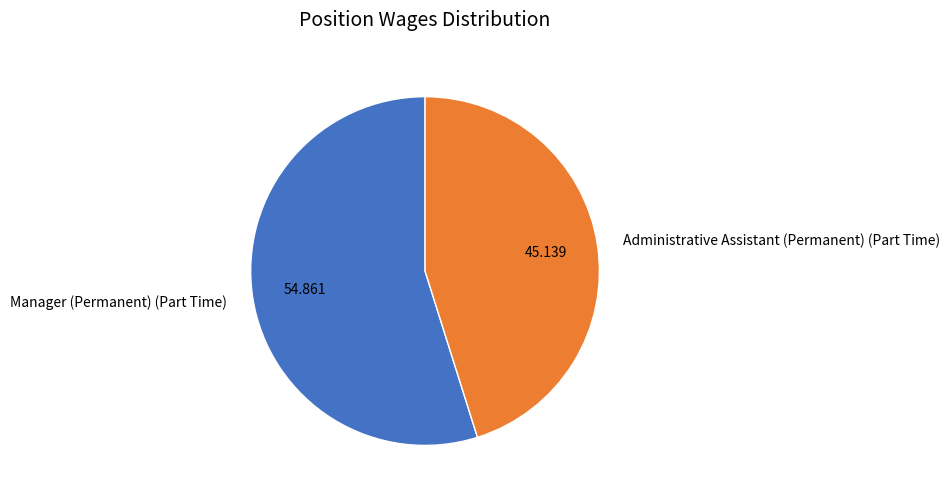

Do Administrative Assistant (Permanent) (Part Time) and Manager (Permanent) (Part Time) together represent more than half of the pie?

Yes